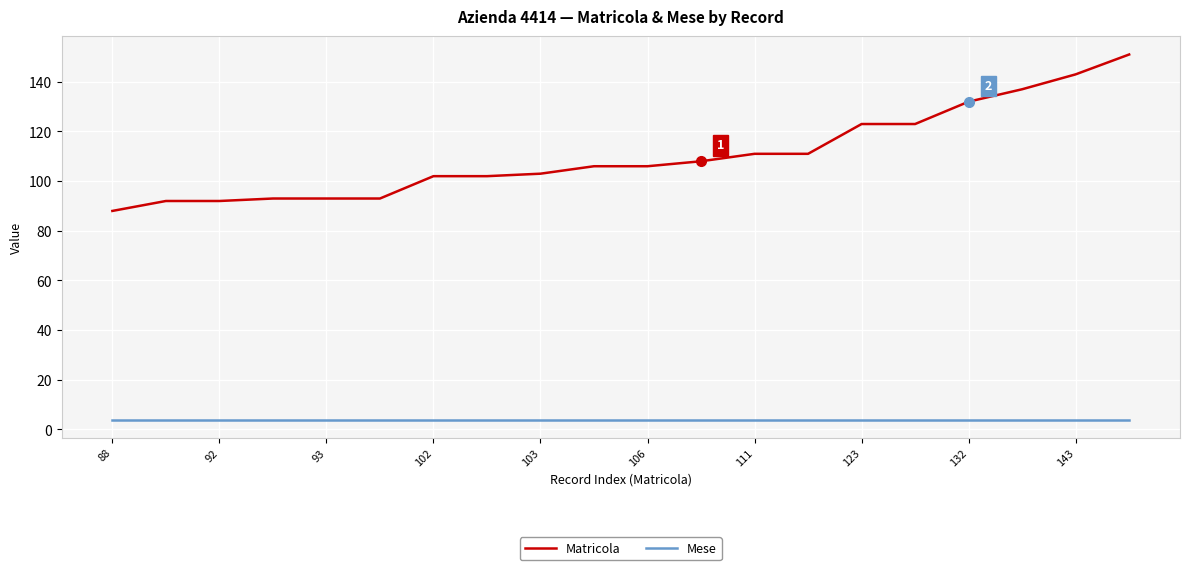

List the series in order of their overall mean, lowest first.

Mese, Matricola